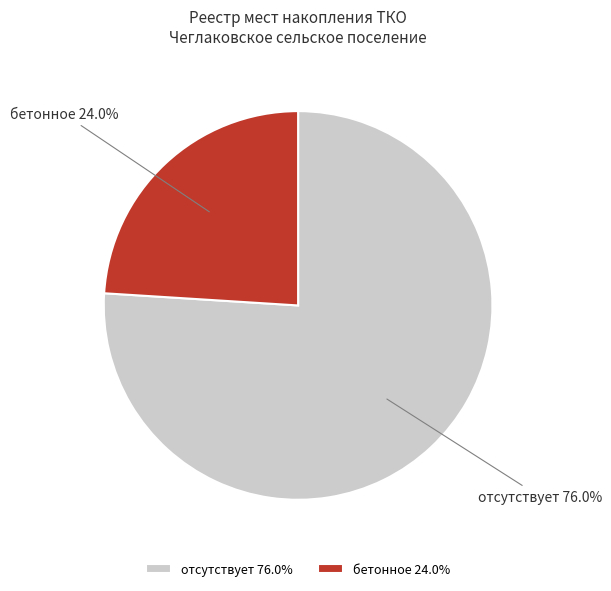

Rank the categories by value from highest to lowest.

отсутствует, бетонное